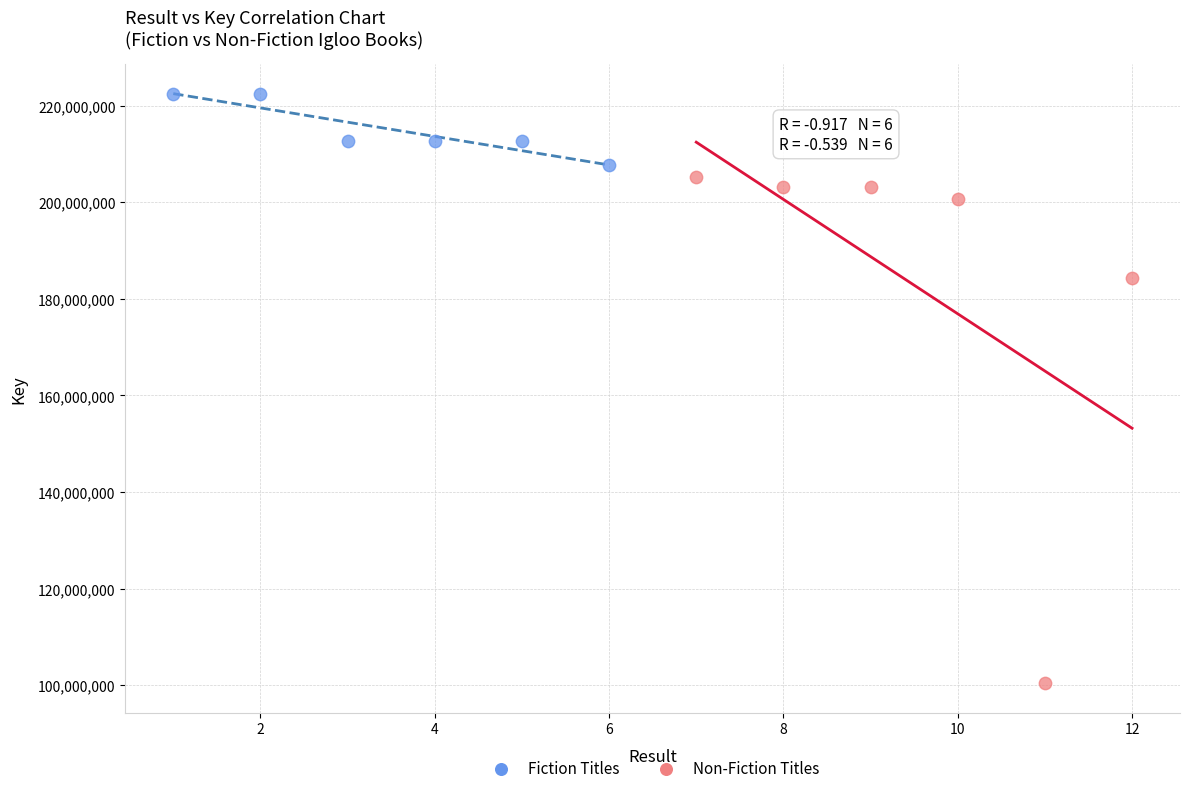

Which series contains the highest Y value?

Fiction Titles